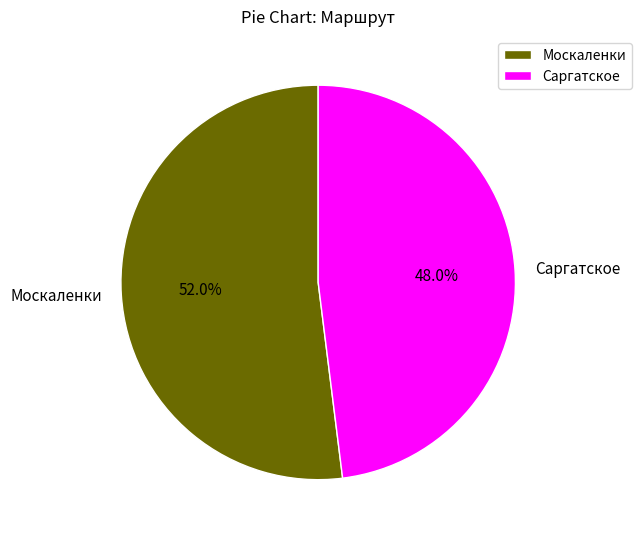

True or false: Саргатское accounts for 54% of the total.

False